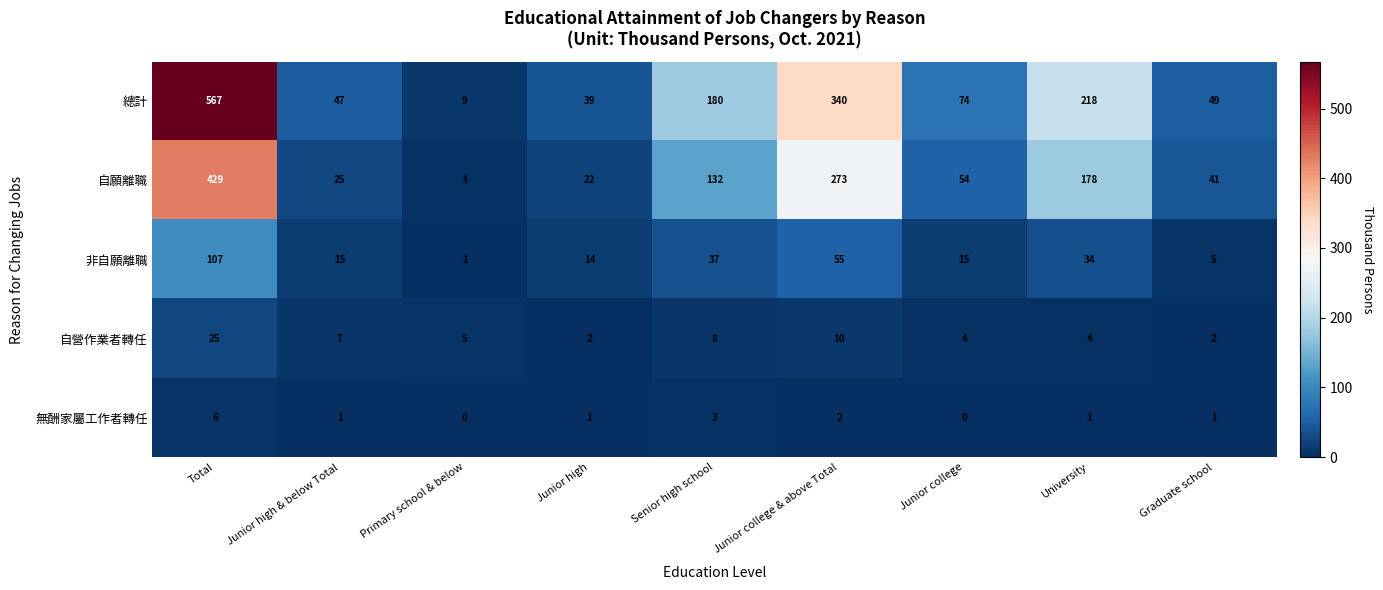

Which series has the largest range (max minus min)?

總計